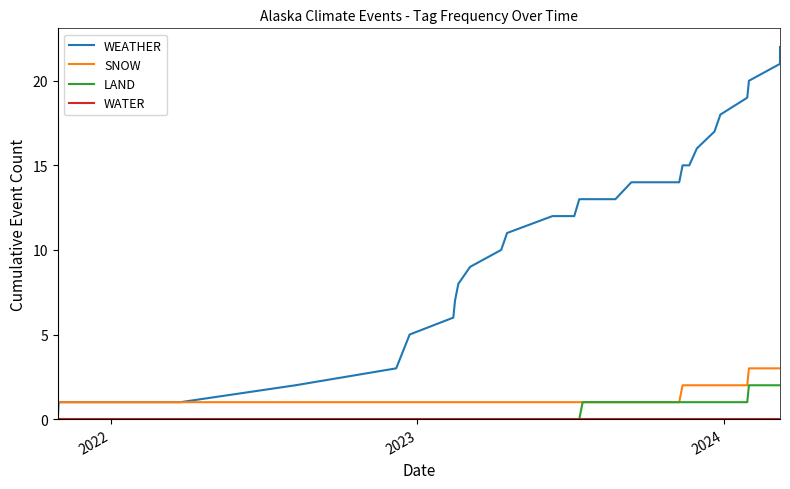

Does the chart have visible grid lines?

No